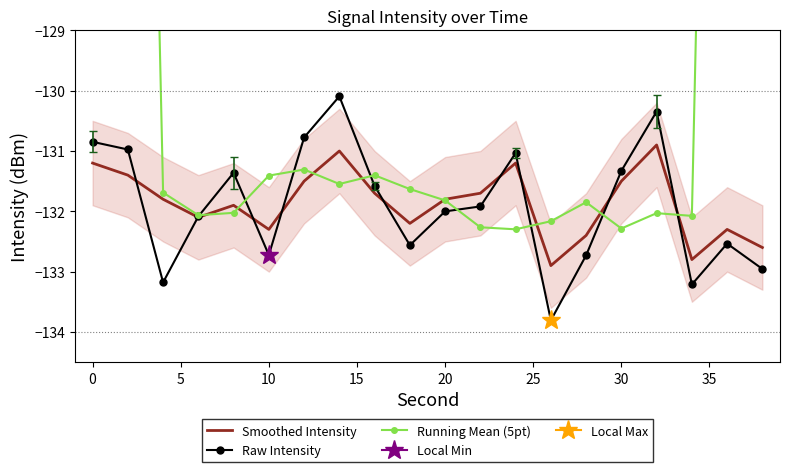

The value of Smoothed Intensity at 0 is -131.2. True or false?

True